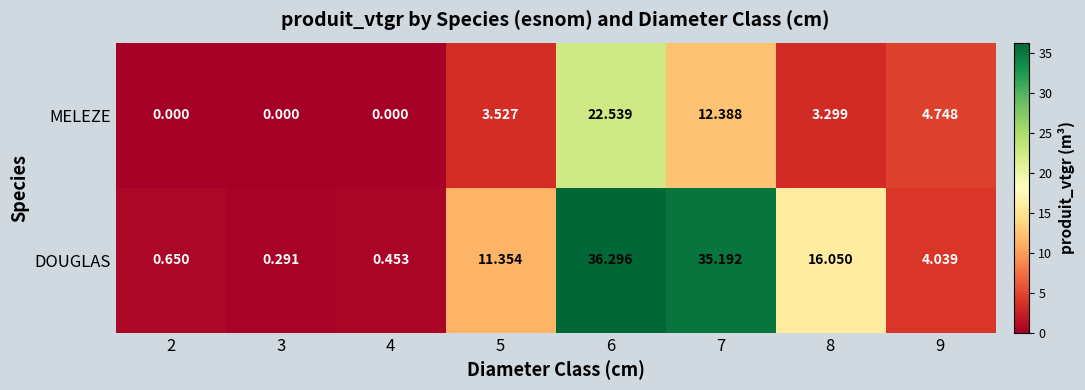

What is the difference between the highest and lowest values at 5?

7.8